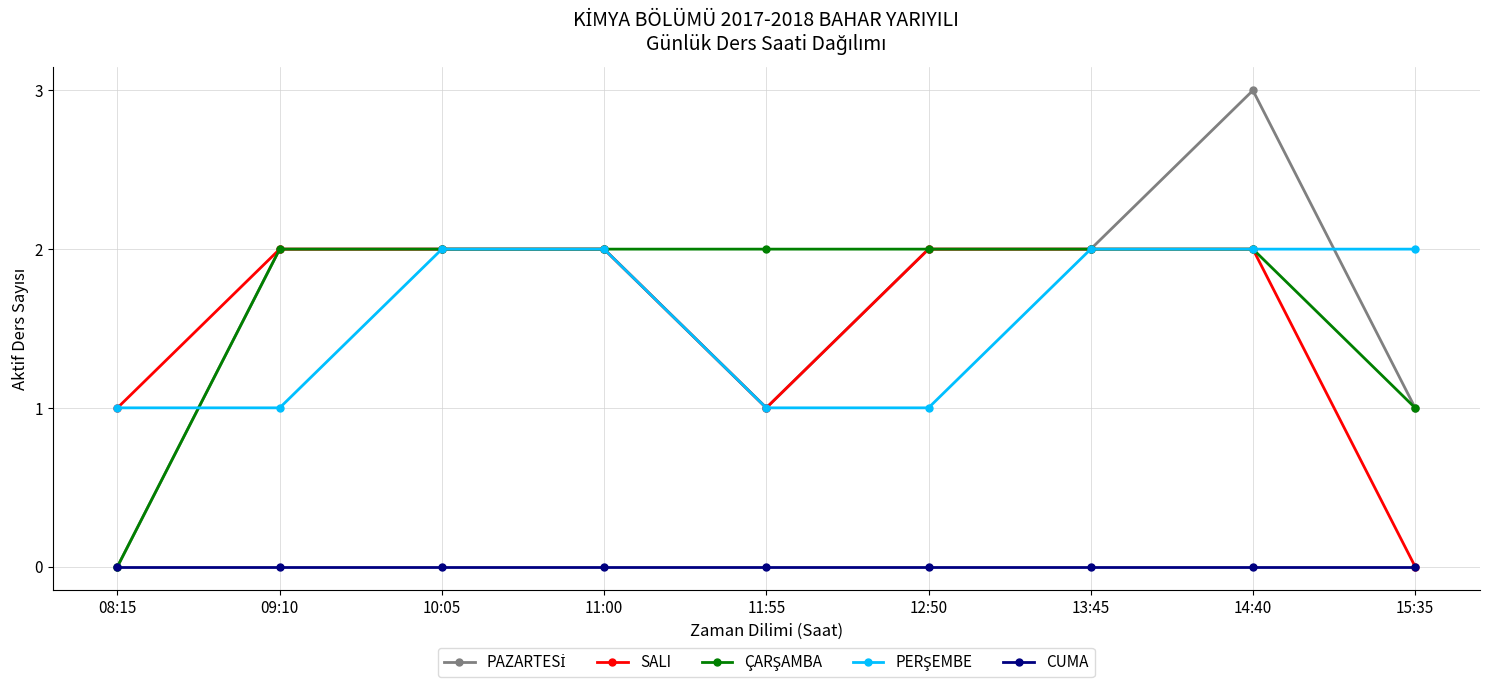

Count the number of data series in this chart.

5